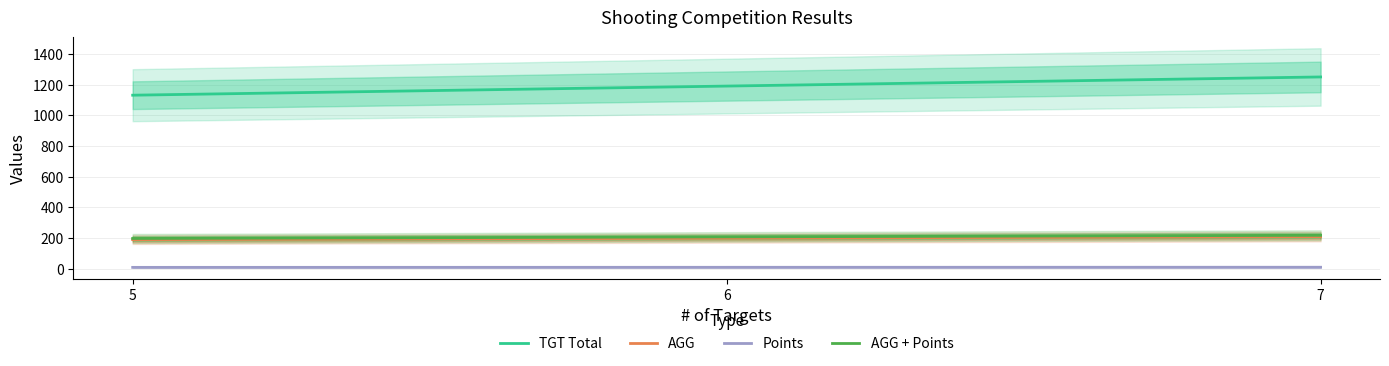

Reading right to left, extract all data points from this chart.

TGT Total: 1250.5	1191.0	1131.5
AGG: 208.4	198.5	188.6
Points: 8.4	8.0	7.6
AGG + Points: 216.8	206.5	196.2